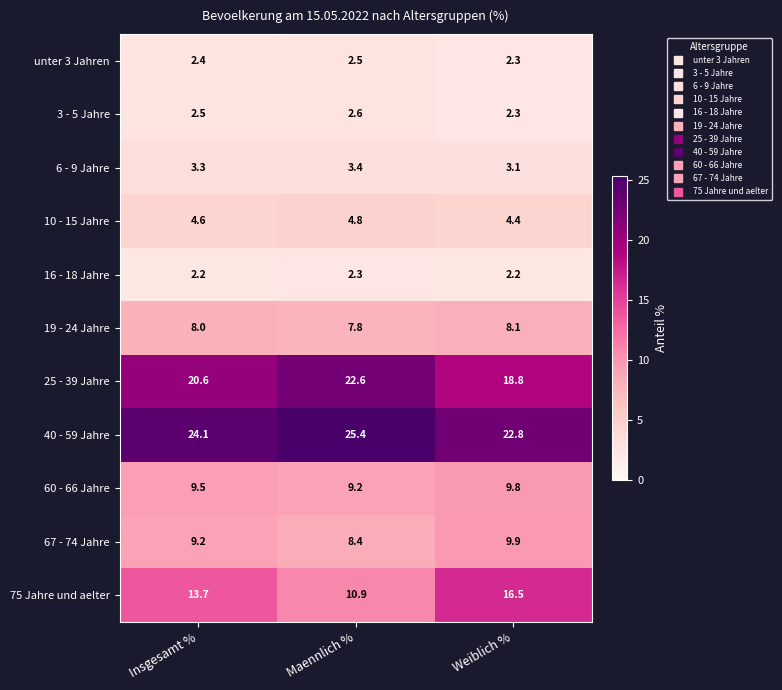

What is the difference between the highest and lowest values at Insgesamt %?

21.9